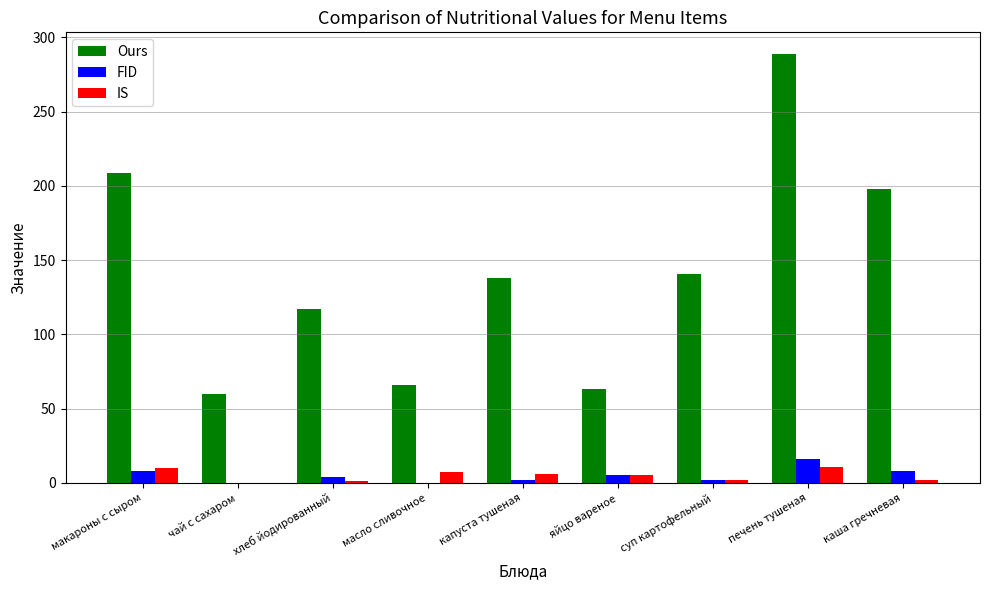

True or false: Ours has a value of 45 at суп картофельный.

False